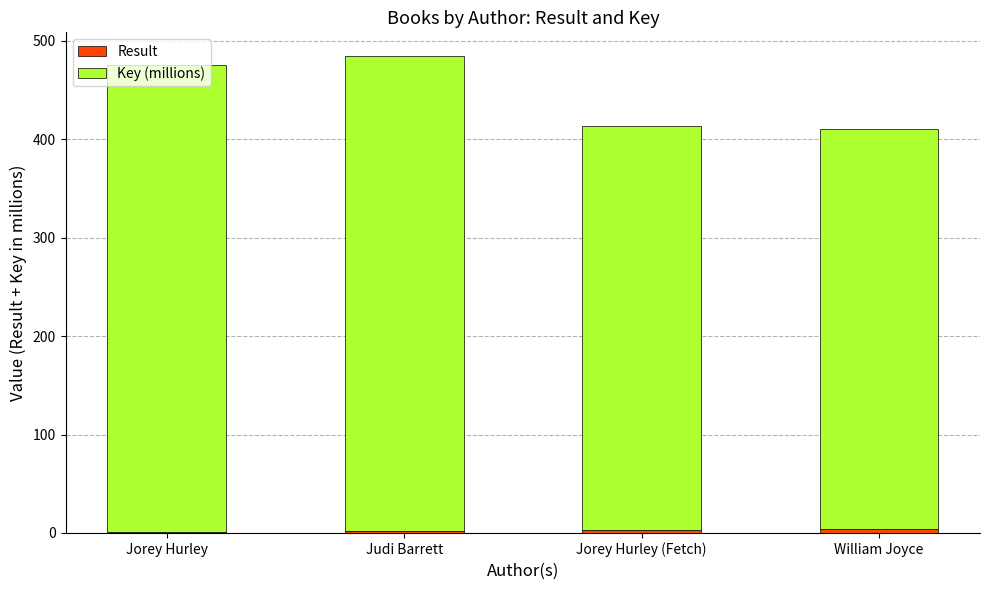

Are the bars grouped side by side (vs. stacked)?

No